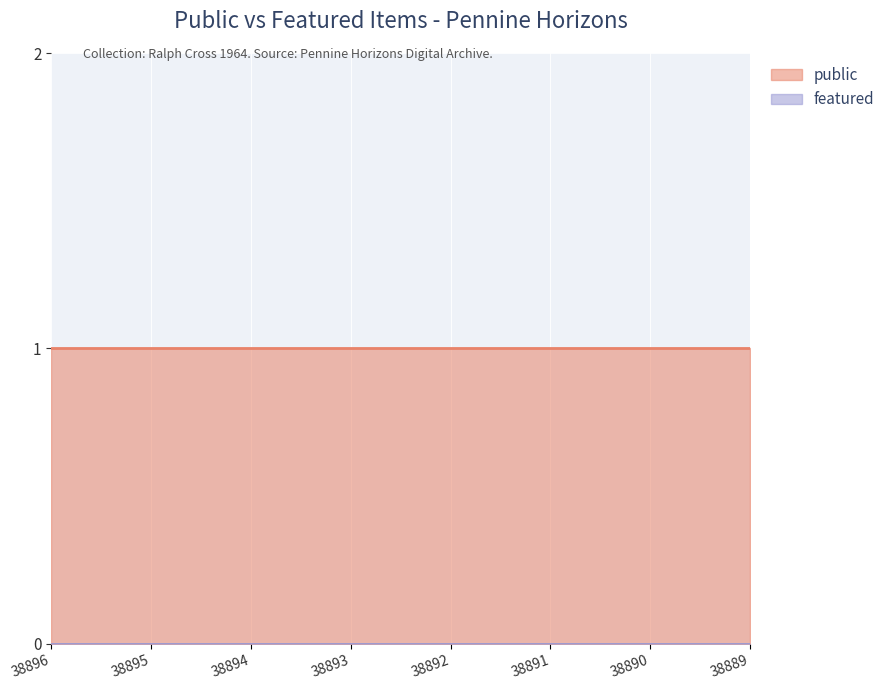

True or false: featured and public intersect in this chart.

False